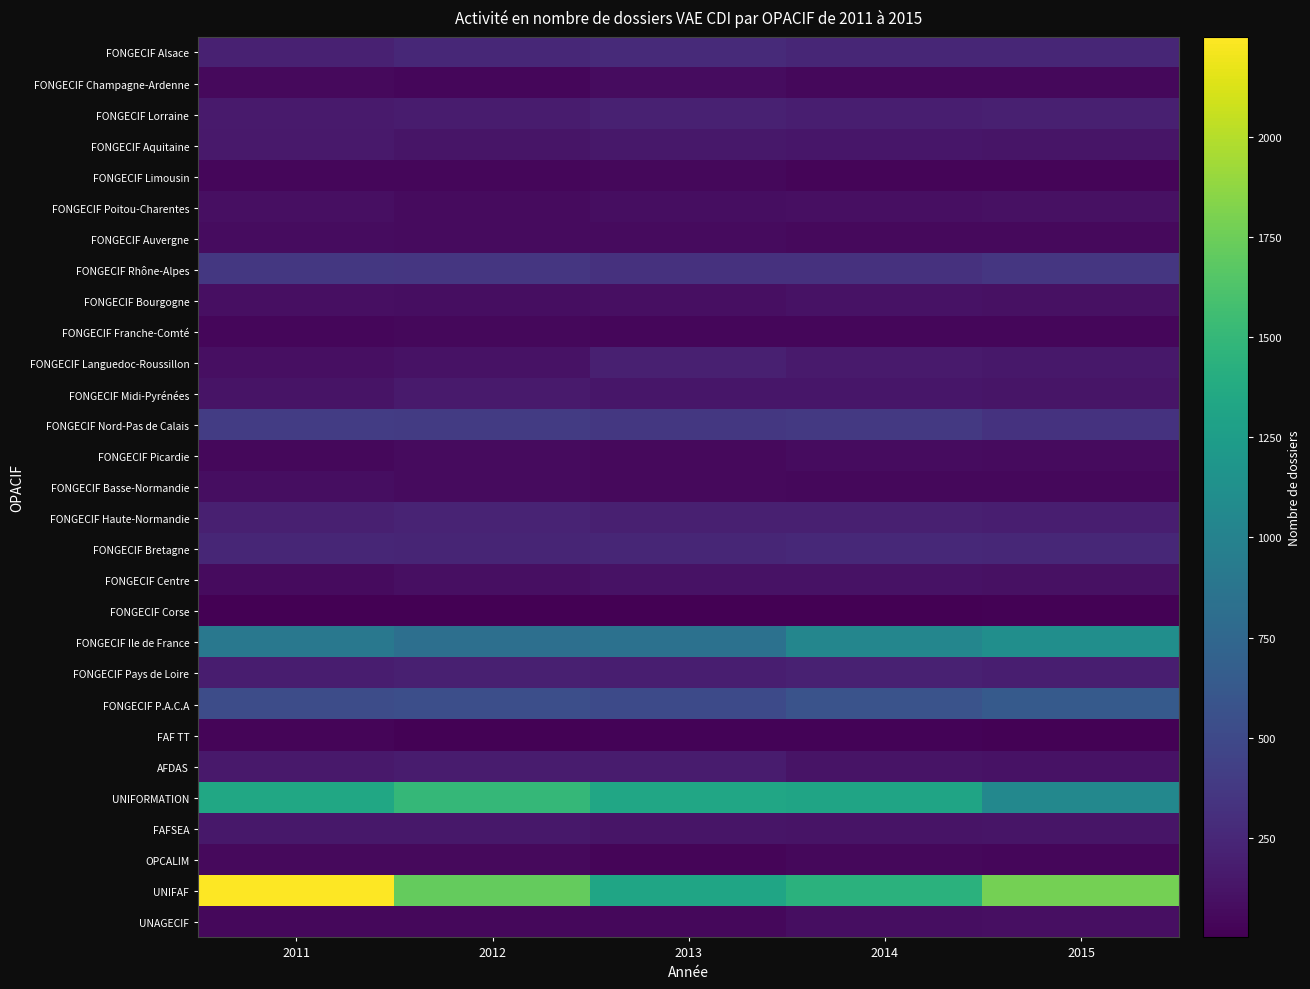

At which category does the chart reach its peak across all series?

2011